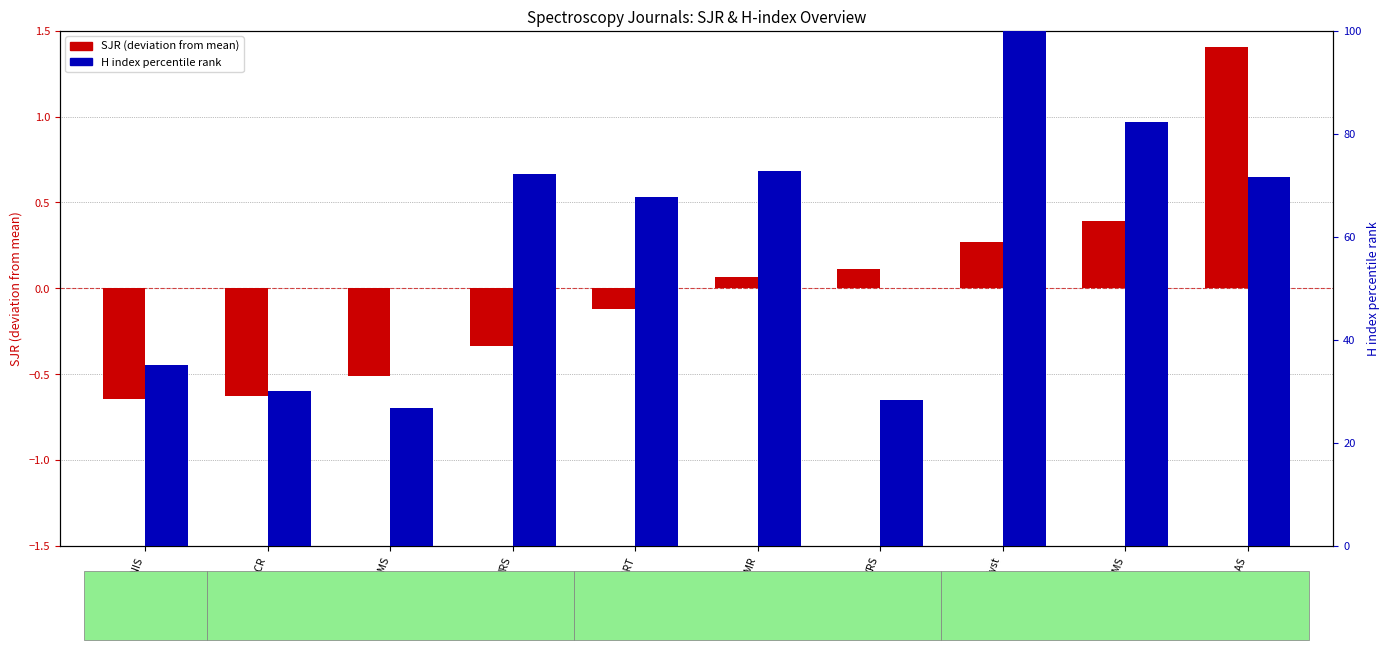

What is the maximum value shown in the chart?

100.0